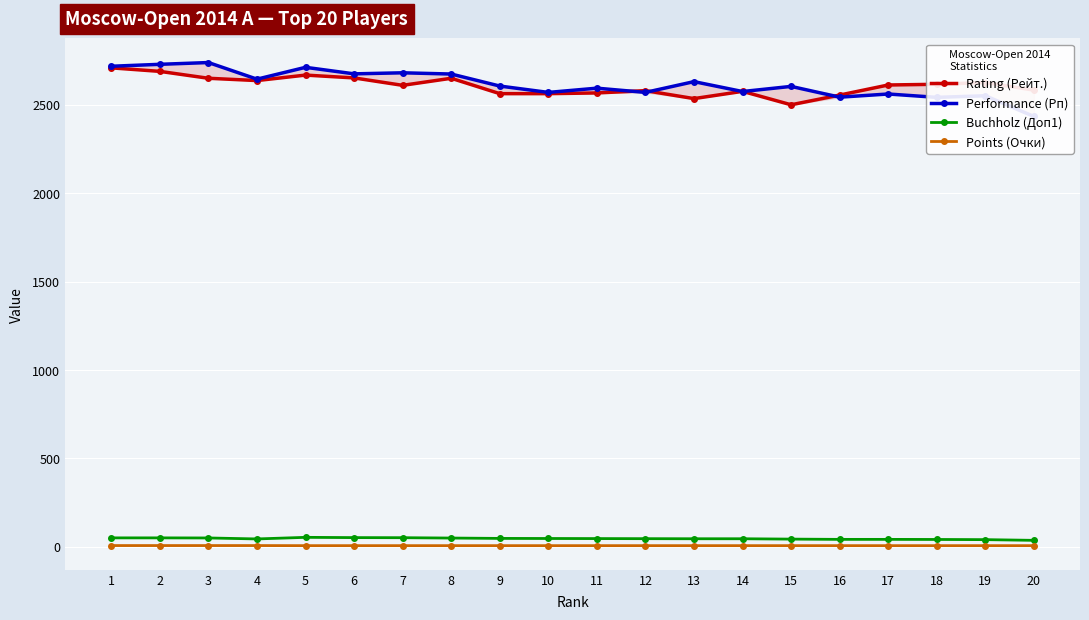

What are all the series names shown in the legend?

Rating (Рейт.), Performance (Рп), Buchholz (Доп1), Points (Очки)